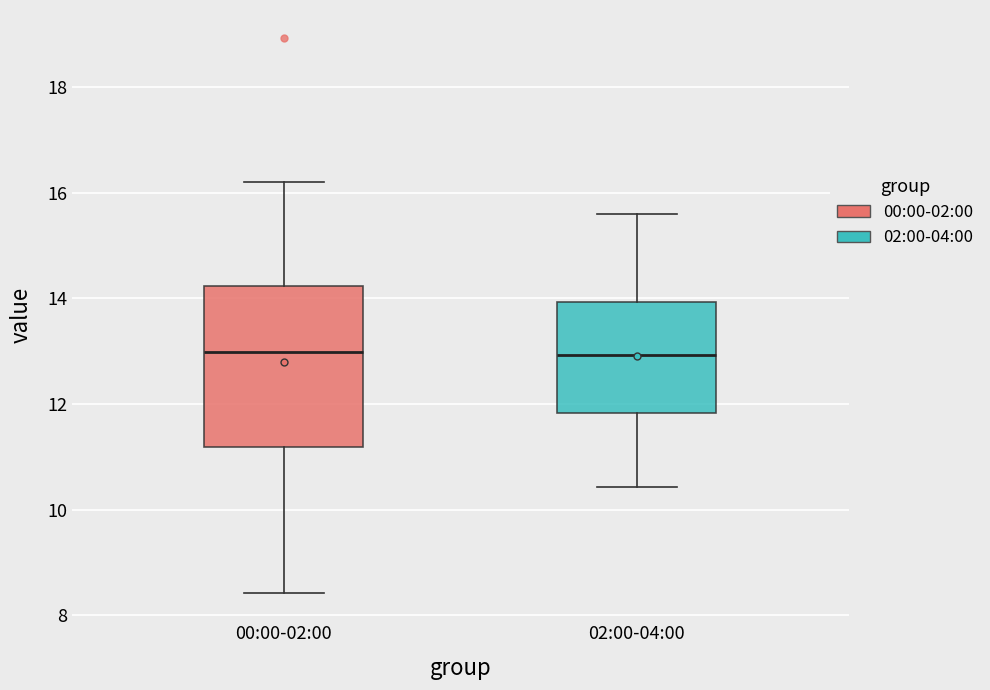

Comparing the boxes themselves (not the whiskers), which one is the tallest?

00:00-02:00